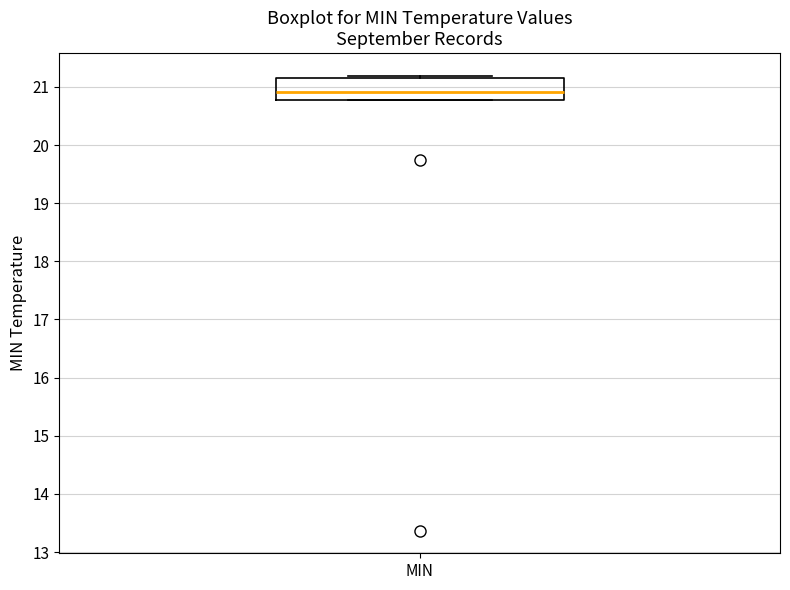

Where is the upper edge of the box for MIN on the y-axis? The values are not printed on the chart, so give them approximately, as read against the axis.

21.2